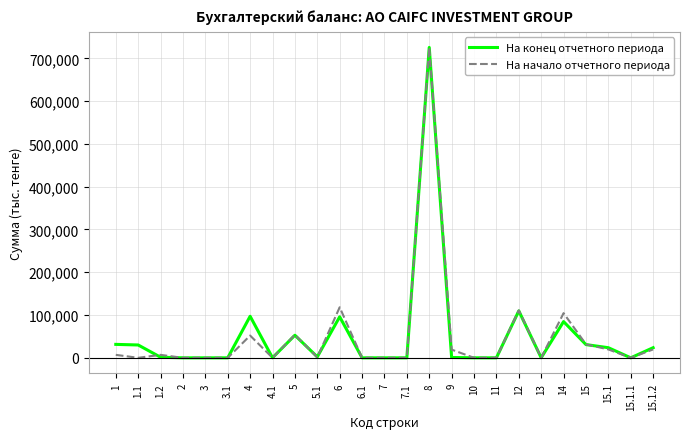

What is the difference between the На конец отчетного периода values at 14 and 3.1?

84673